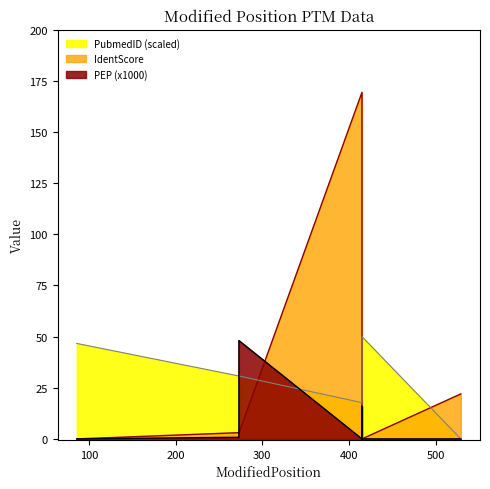

Where do IdentScore and PEP first cross each other?

273 and 273